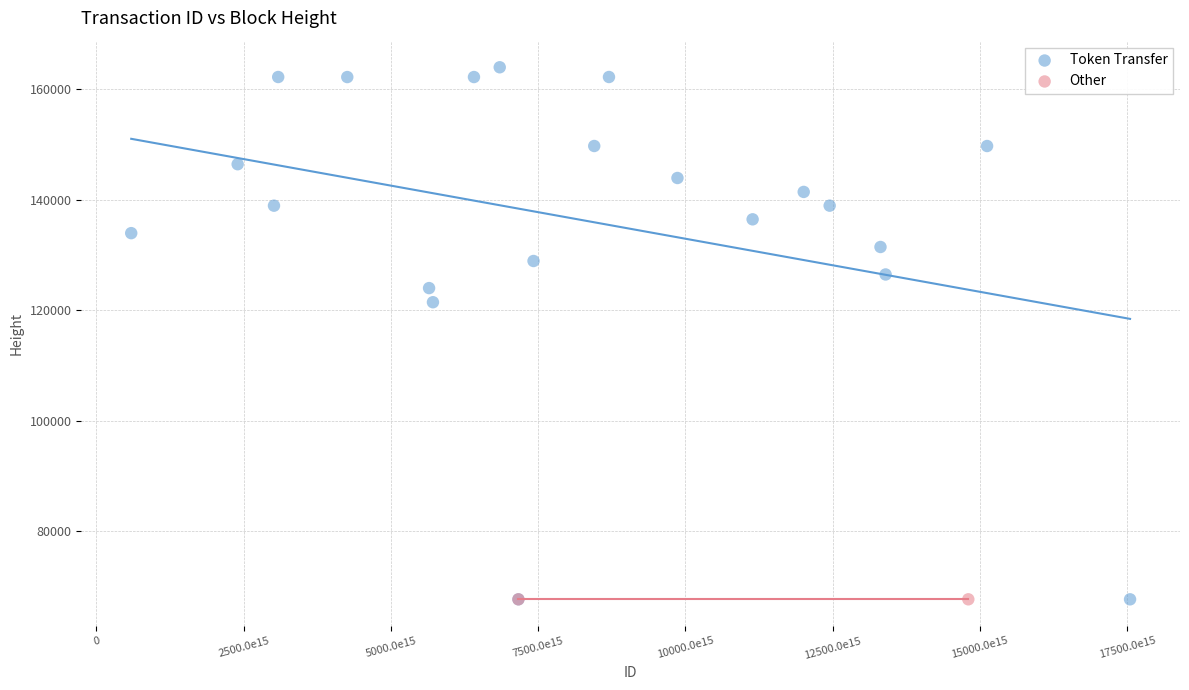

What are all the series names shown in the legend?

Token Transfer, Other